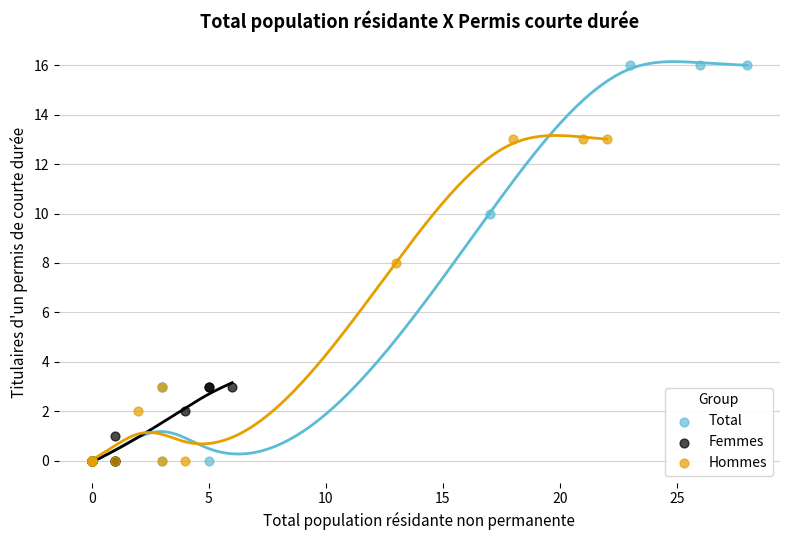

What are all the series names shown in the legend?

Total, Femmes, Hommes